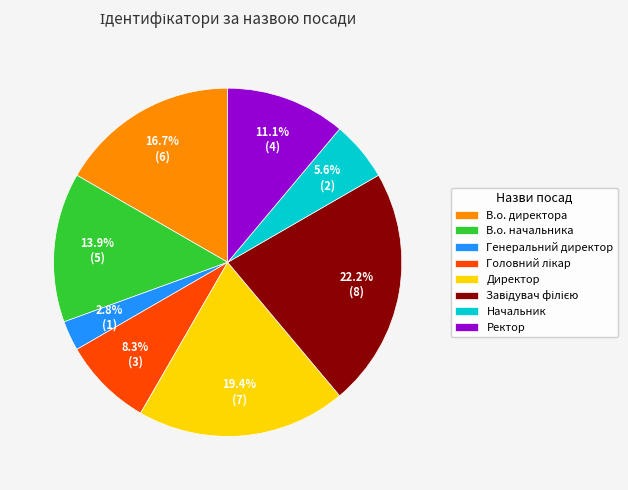

How many slices are in this pie chart?

8